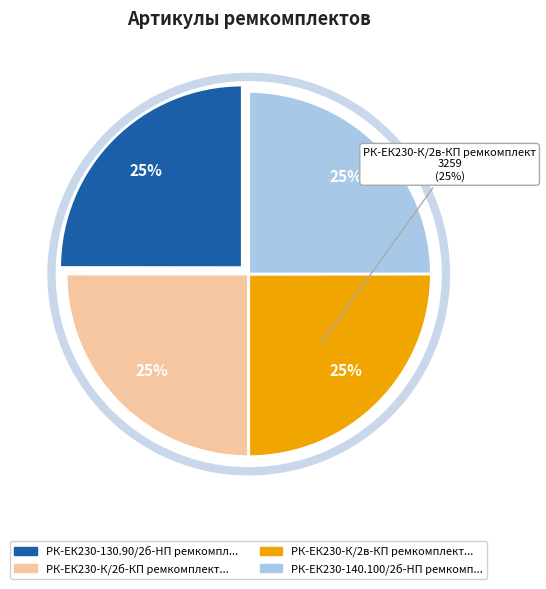

Which has a higher value, РК-ЕК230-К/2б-КП ремкомплект or РК-ЕК230-К/2в-КП ремкомплект?

РК-ЕК230-К/2в-КП ремкомплект